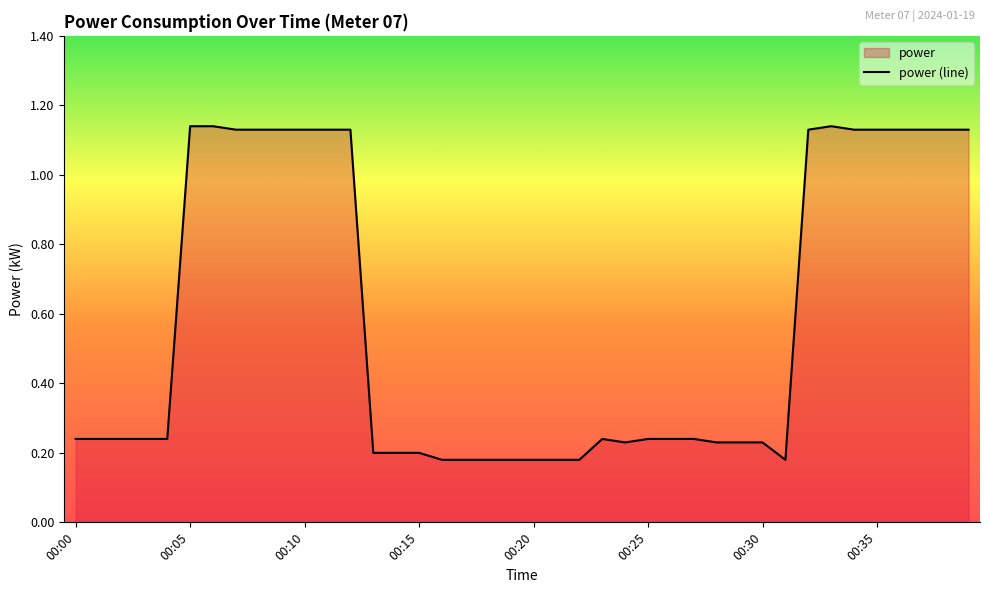

Does the chart have visible grid lines?

No